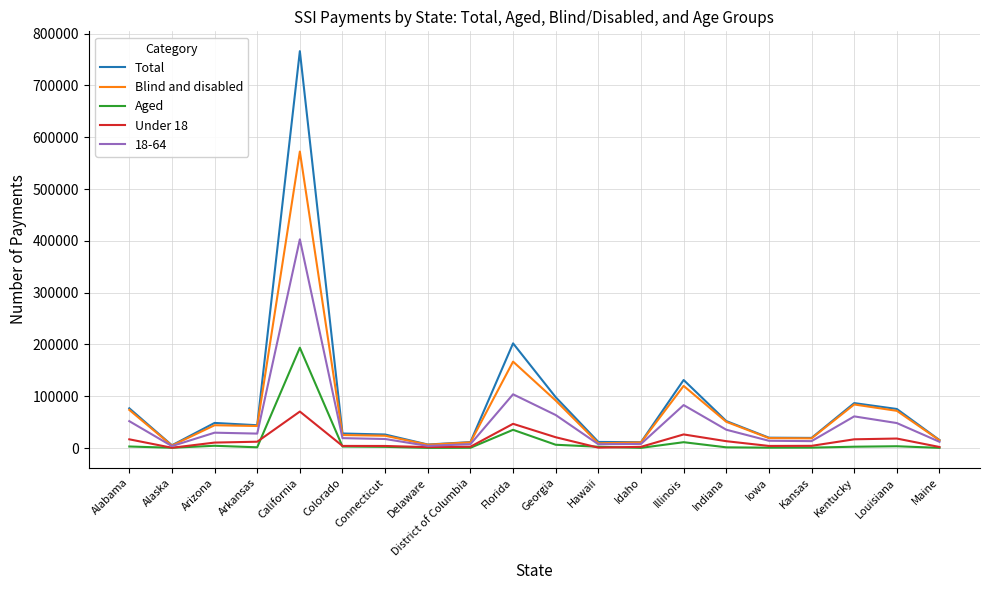

At which category is the sum across all series the highest?

California